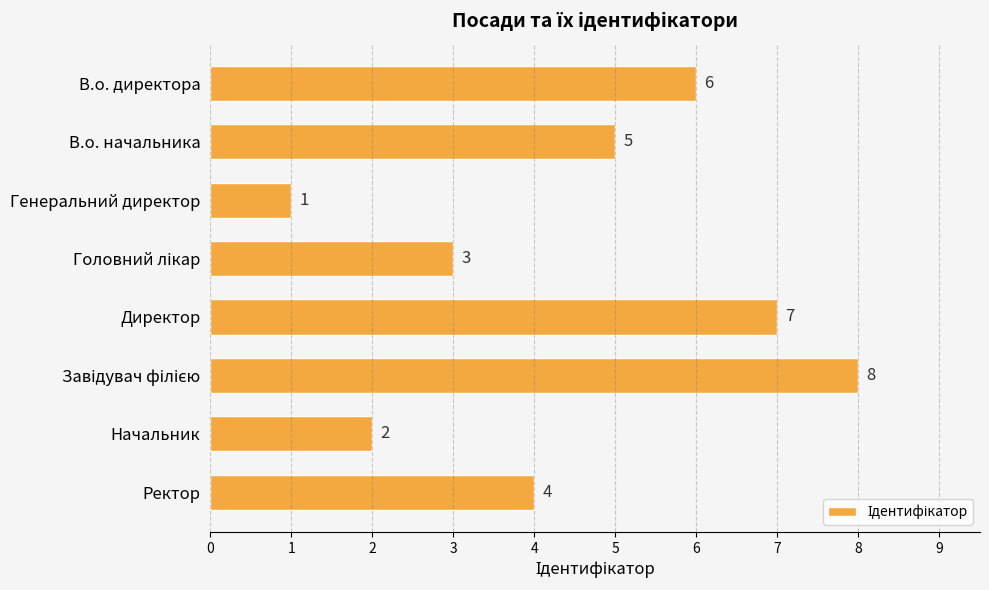

What is the minimum value shown in the chart?

1